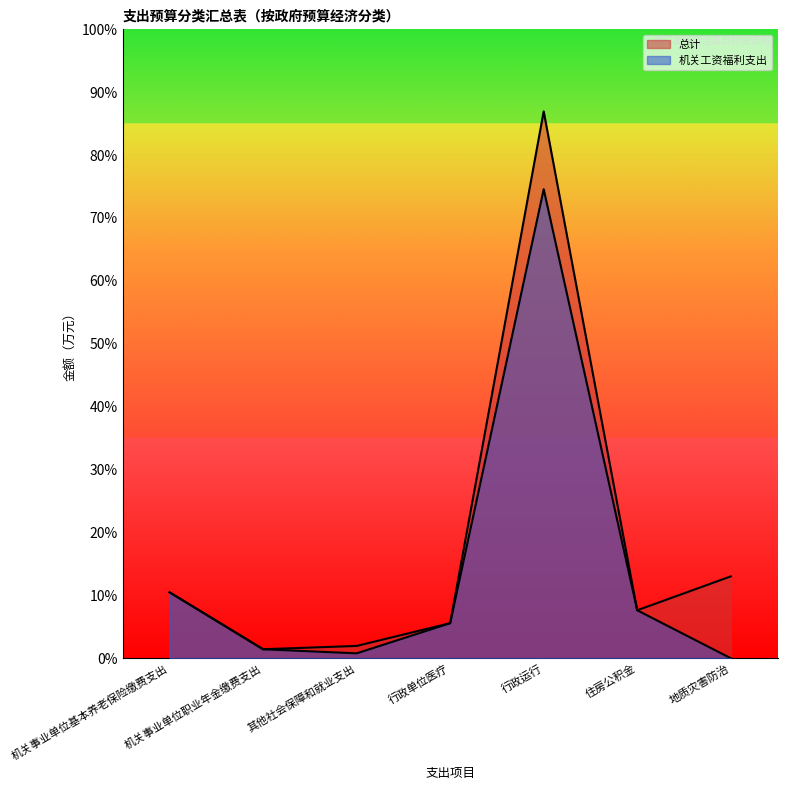

Reading left to right, what are all the values shown in this chart?

总计: 281.9	38.4	52.5	149.8	2338.8	205.0	350.0
机关工资福利支出: 281.9	38.4	20.8	149.8	2005.8	205.0	0.0